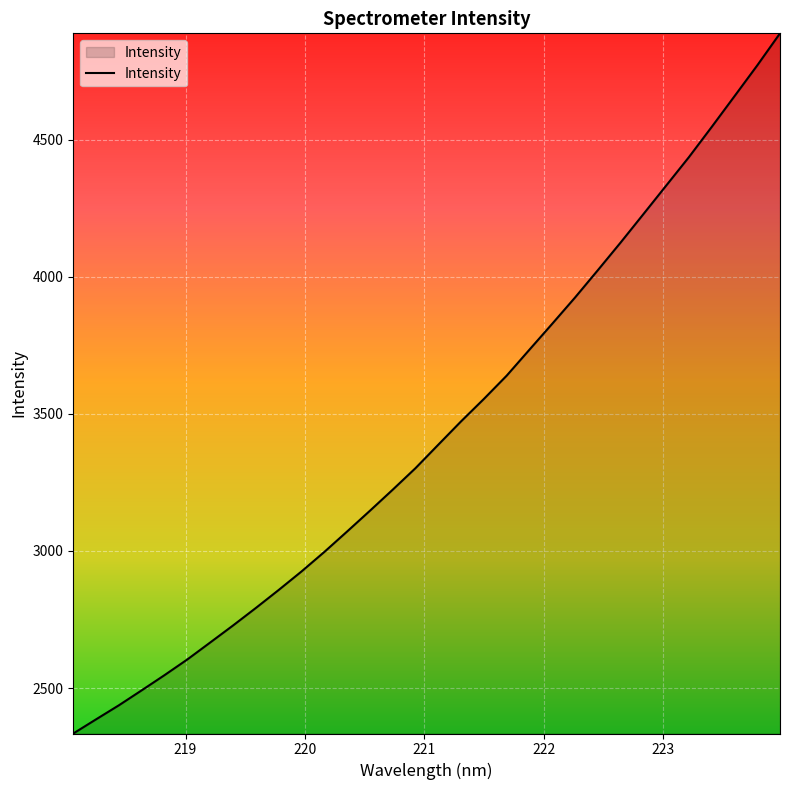

What is the smallest value displayed?

2334.2